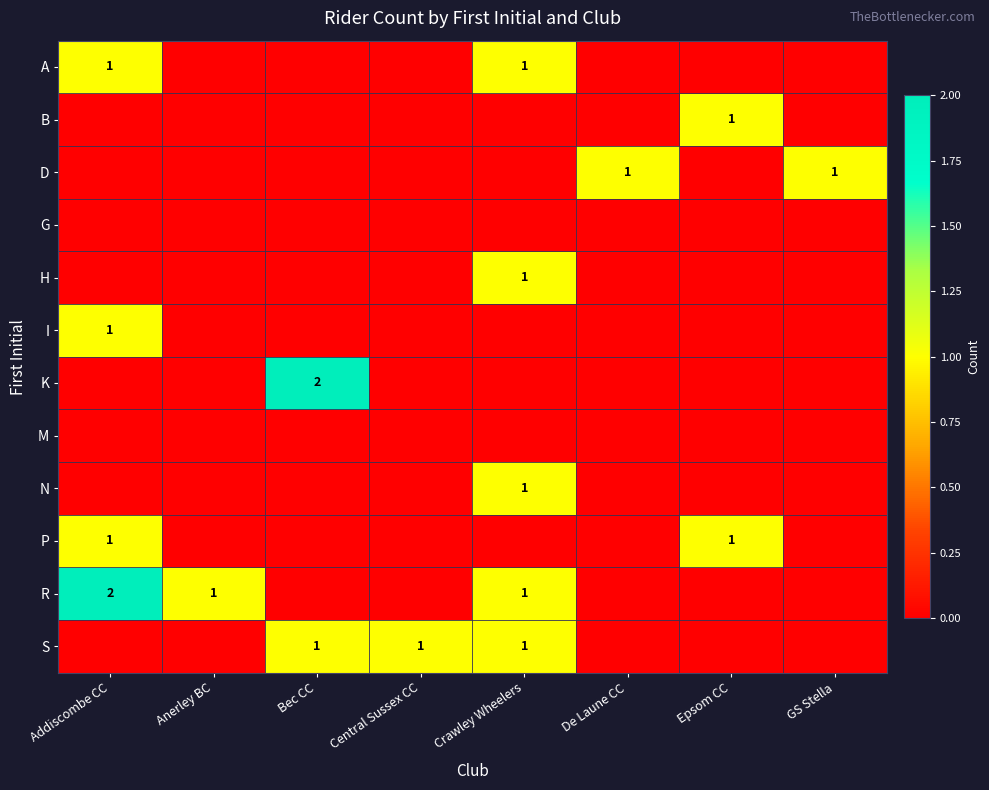

How many positive values does the S series have?

3